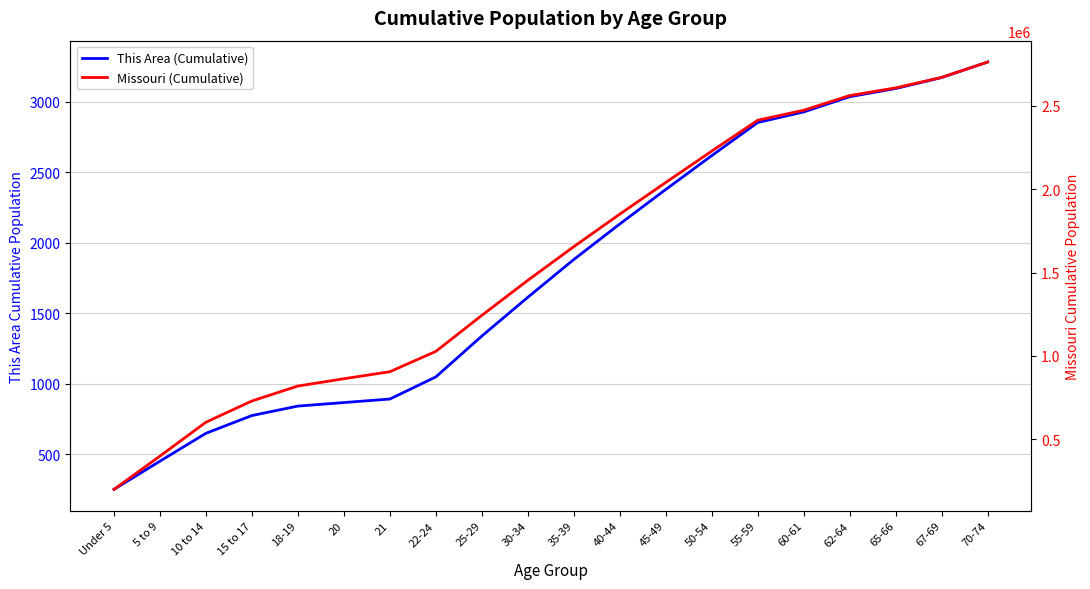

Reading left to right, list all the values displayed in this chart.

This Area (Cumulative): 251	451	649	775	842	867	892	1049	1339	1614	1882	2134	2379	2619	2854	2929	3037	3095	3173	3283
Missouri (Cumulative): 199528	399119	602332	729698	819271	862994	905041	1027064	1243064	1453064	1655064	1850064	2040064	2228064	2413064	2473064	2561064	2607064	2670064	2762064